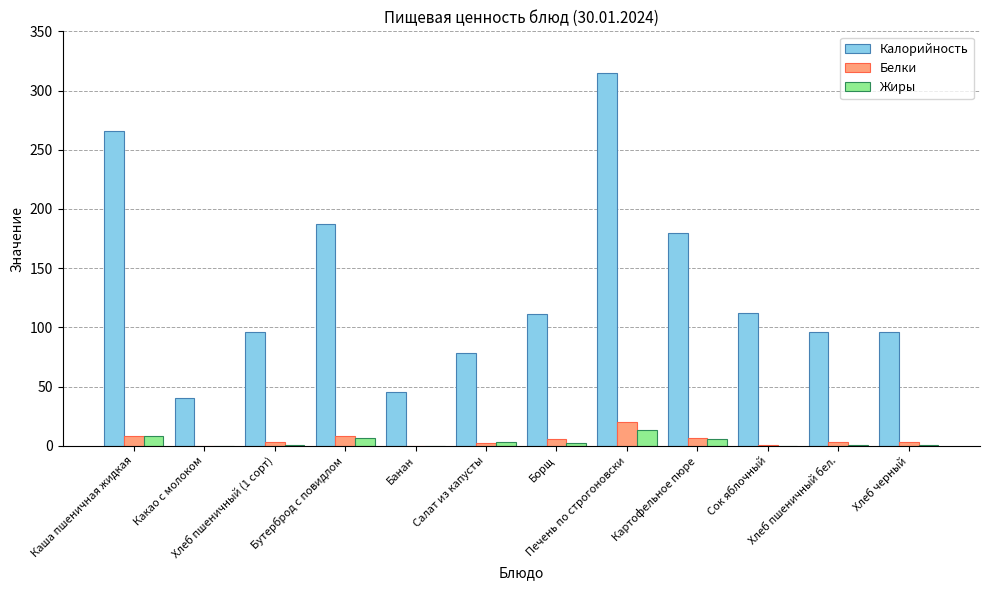

How many distinct data groups are displayed?

3